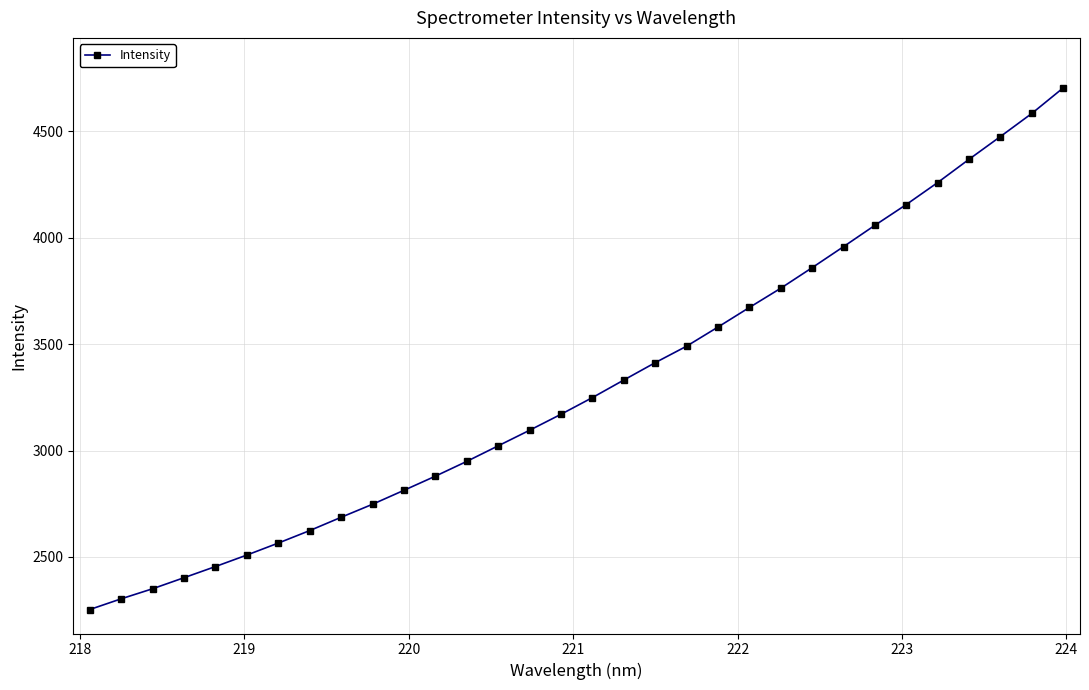

What is the greatest value displayed?

4704.1